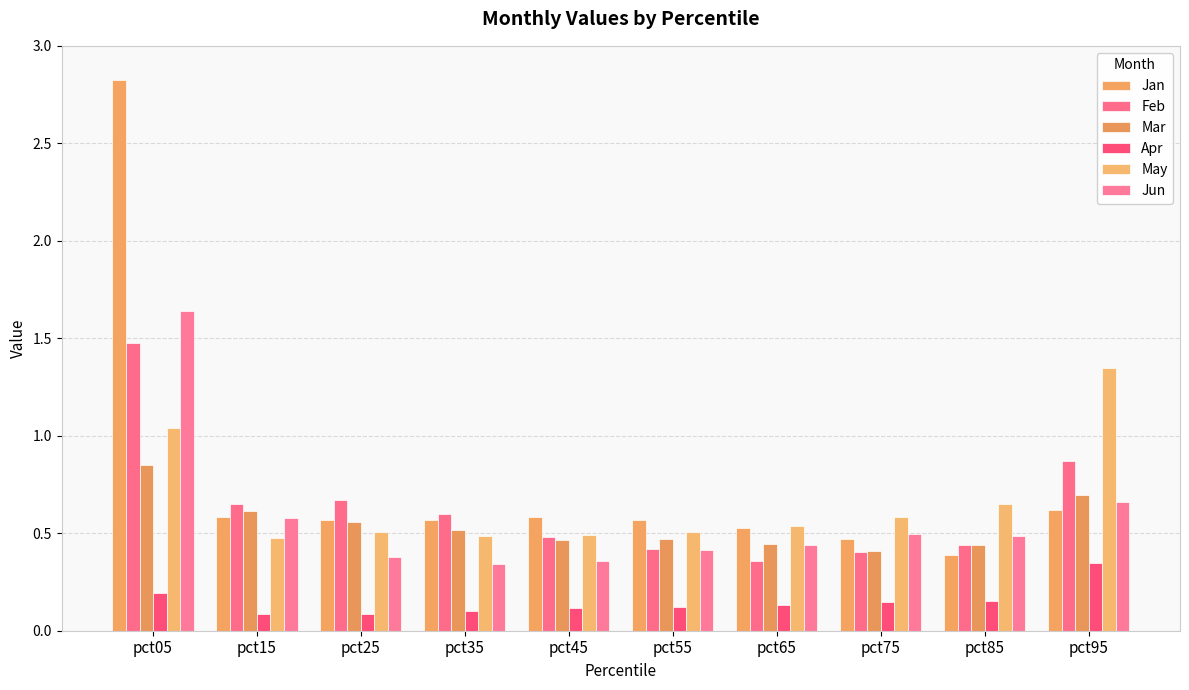

How many groups of bars are there?

10